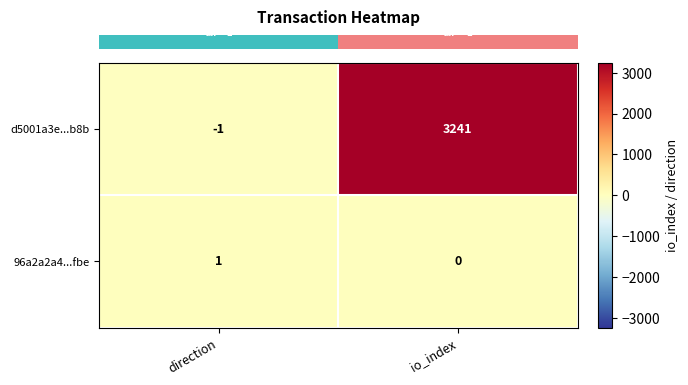

What is the minimum value shown in the chart?

-1